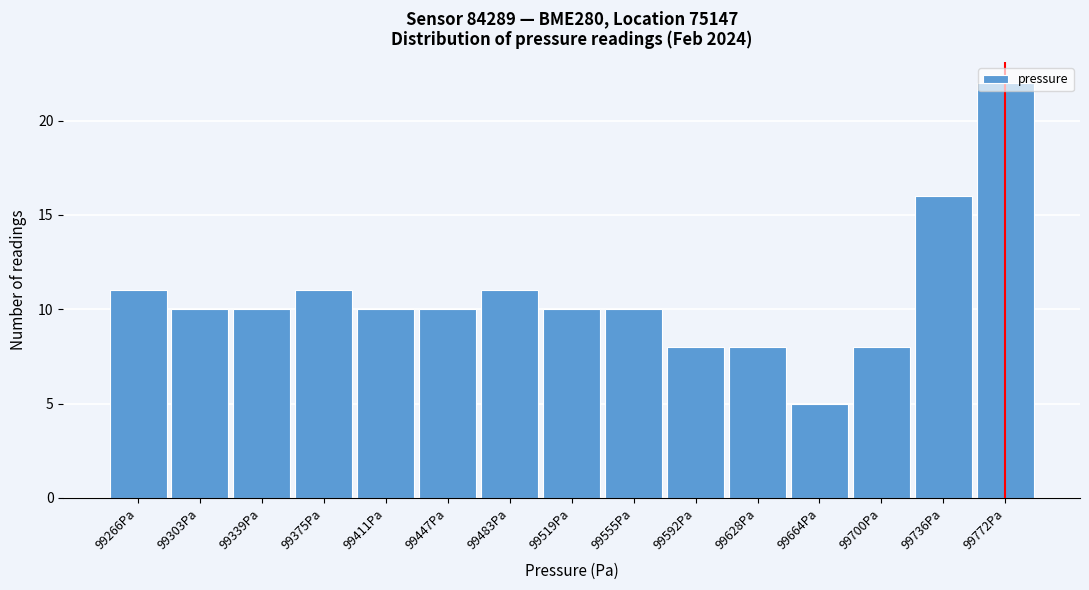

Which category has the lowest value across all series?

99664Pa